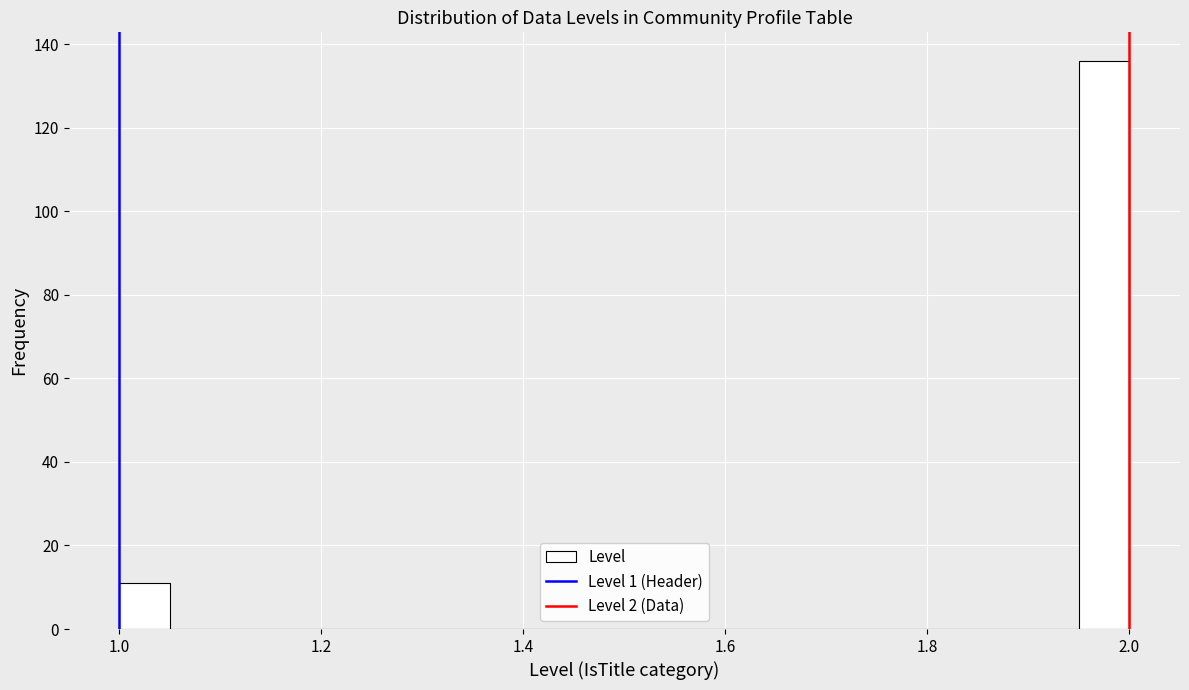

Around what value on the x-axis is the tallest bar? Give the approximate position of its centre, as read against the axis.

1.98